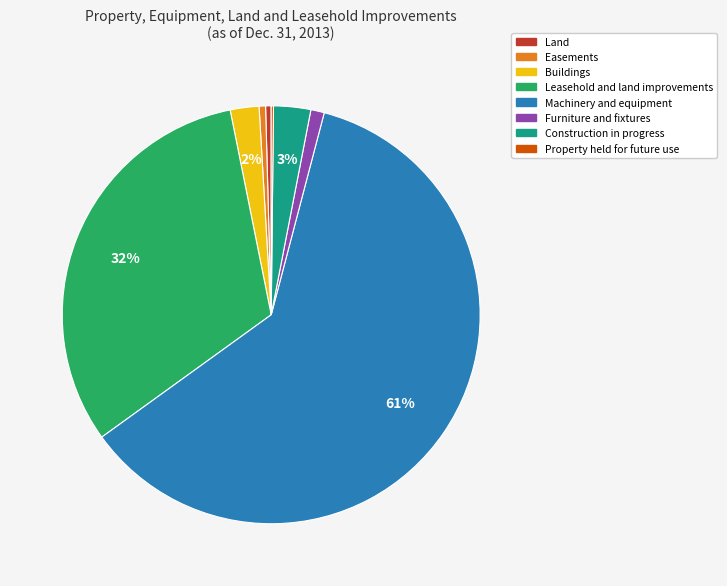

Between Leasehold and land improvements and Land, which is larger?

Leasehold and land improvements